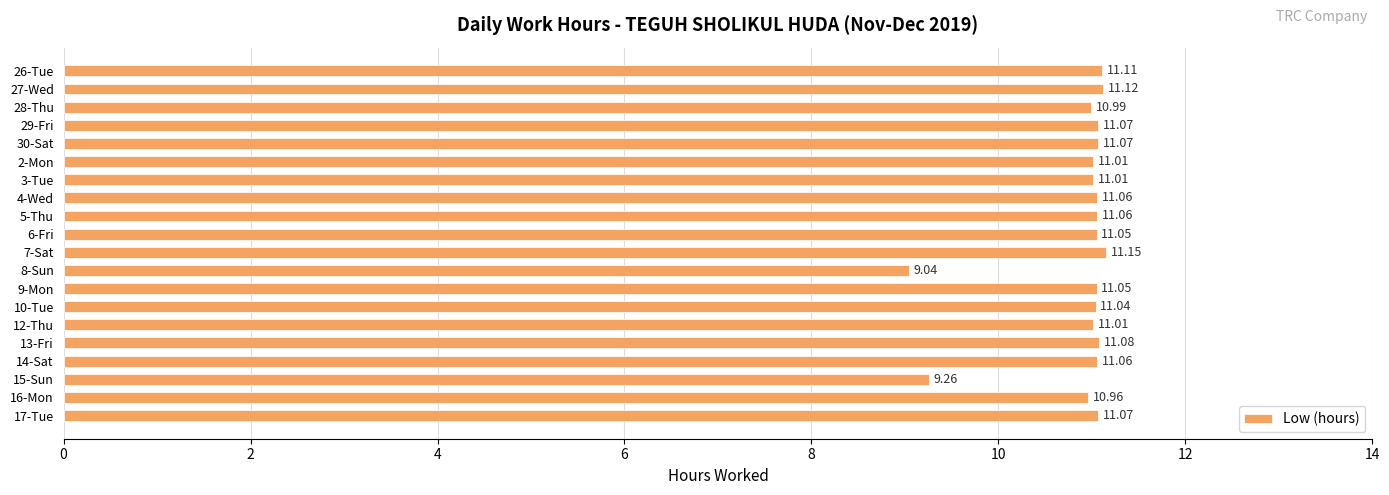

What is the ratio of the value at 27-Wed to the value at 16-Mon?

1.0